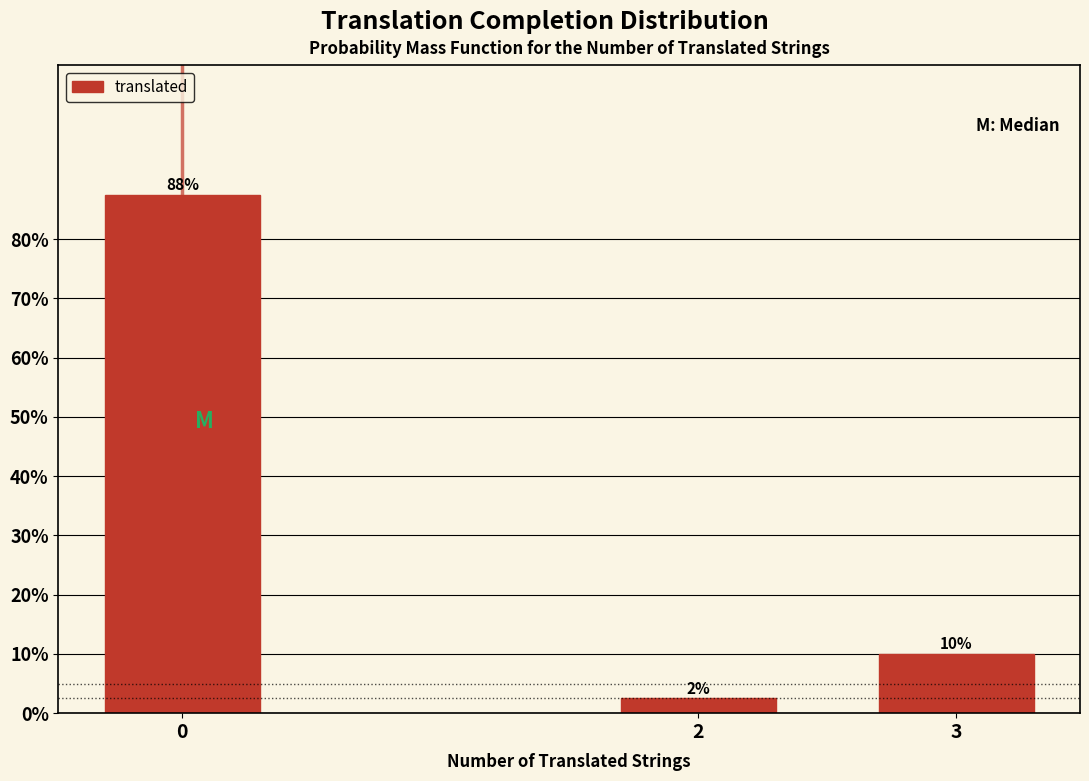

Are the bars horizontal?

No